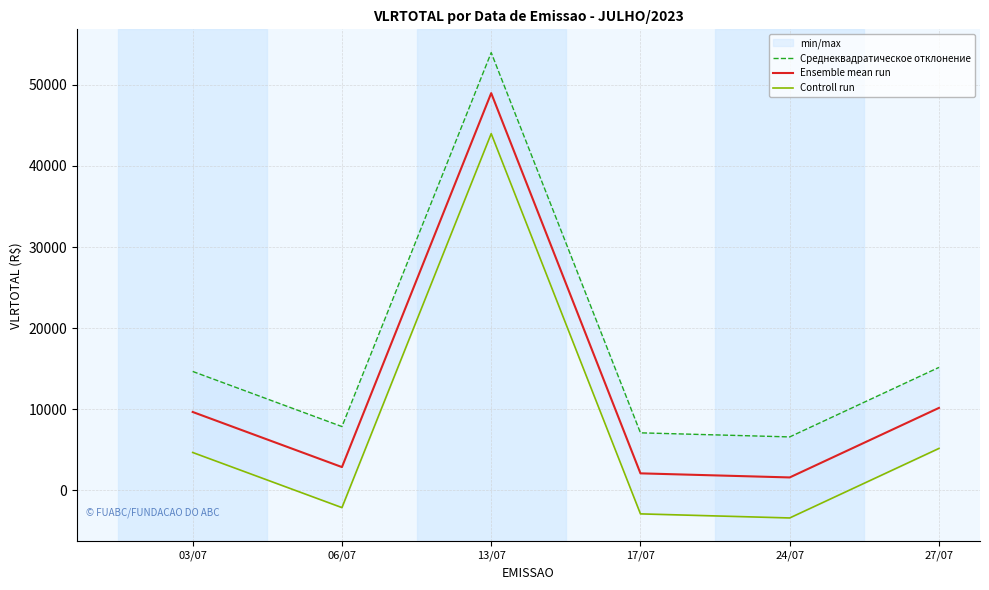

The value of Среднеквадратическое отклонение at 24/07 is 4364.4. True or false?

False